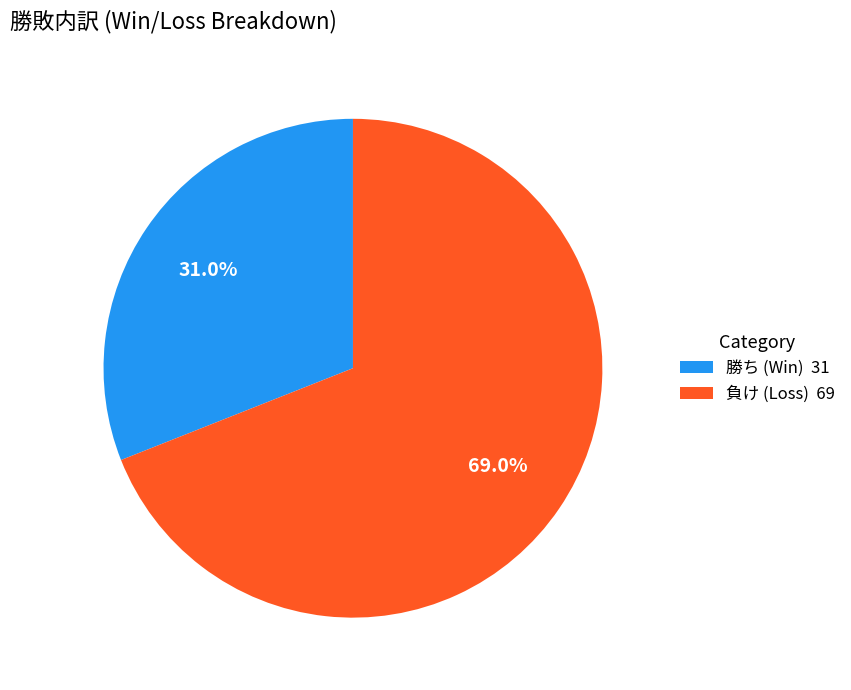

How many slices are in this pie chart?

2